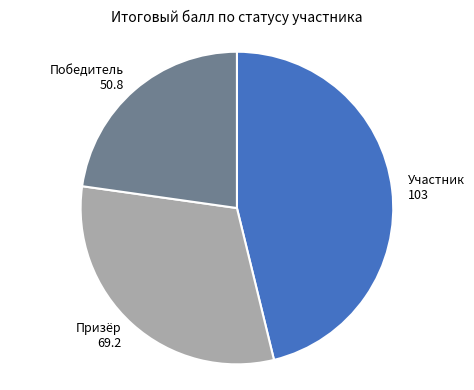

True or false: Призёр accounts for 31% of the total.

True